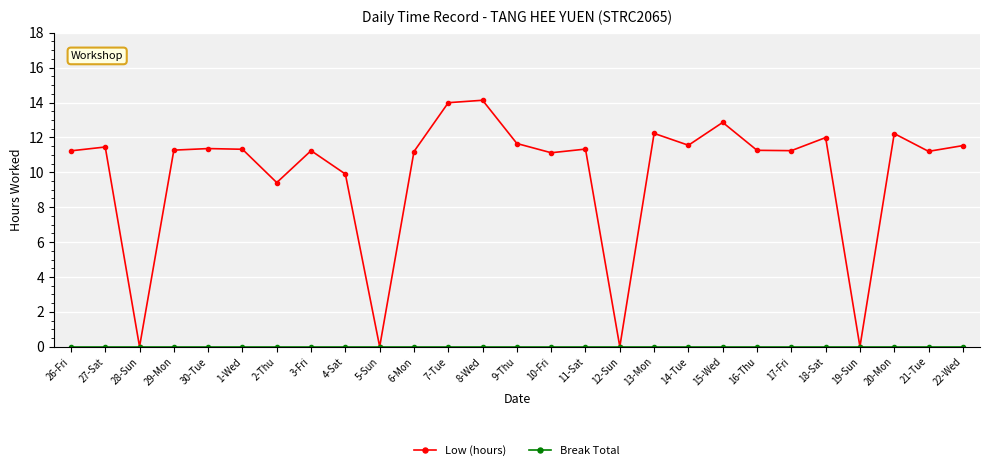

Which series has the widest spread of values?

Low (hours)